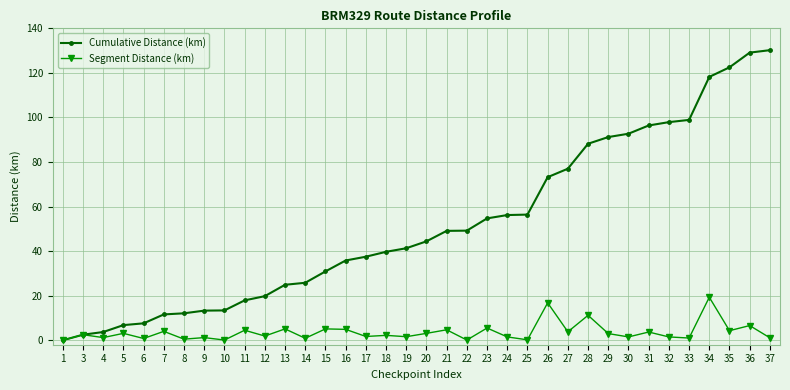

What is the approximate value of Cumulative Distance (km) at 24?

56.2